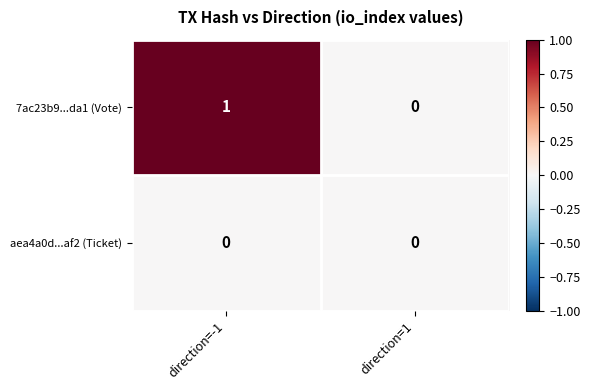

List the series in order of their peak value, highest first.

7ac23b9...da1 (Vote), aea4a0d...af2 (Ticket)